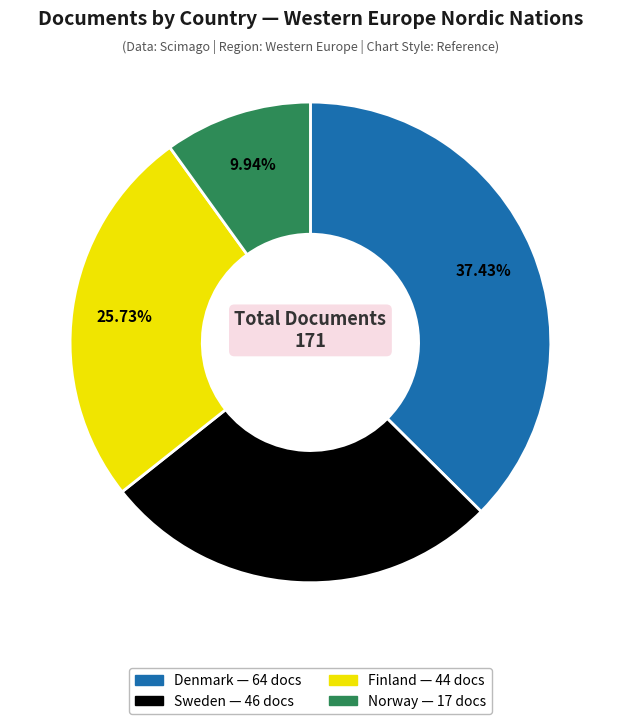

Count the number of slices in the pie.

4